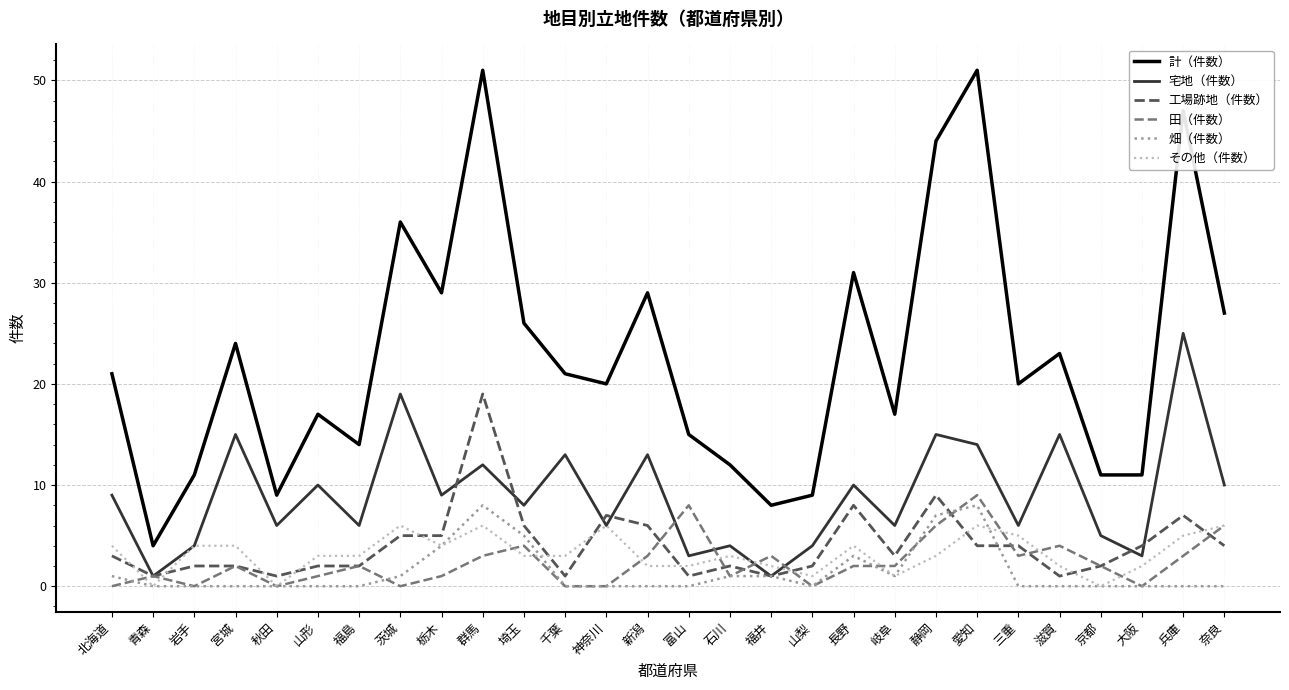

What are all the series names shown in the legend?

計（件数）, 宅地（件数）, 工場跡地（件数）, 田（件数）, 畑（件数）, その他（件数）